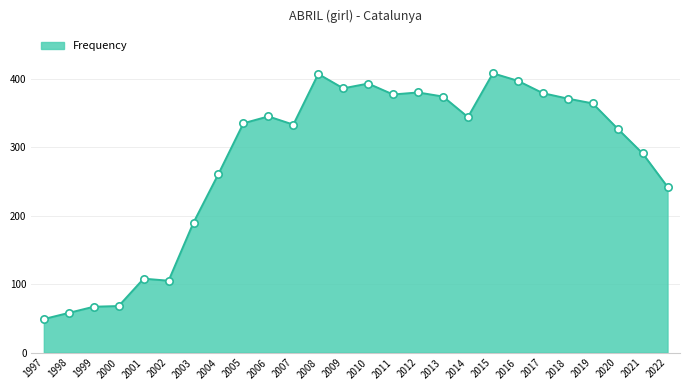

What is the ratio of the value at 2014 to the value at 2001?

3.2